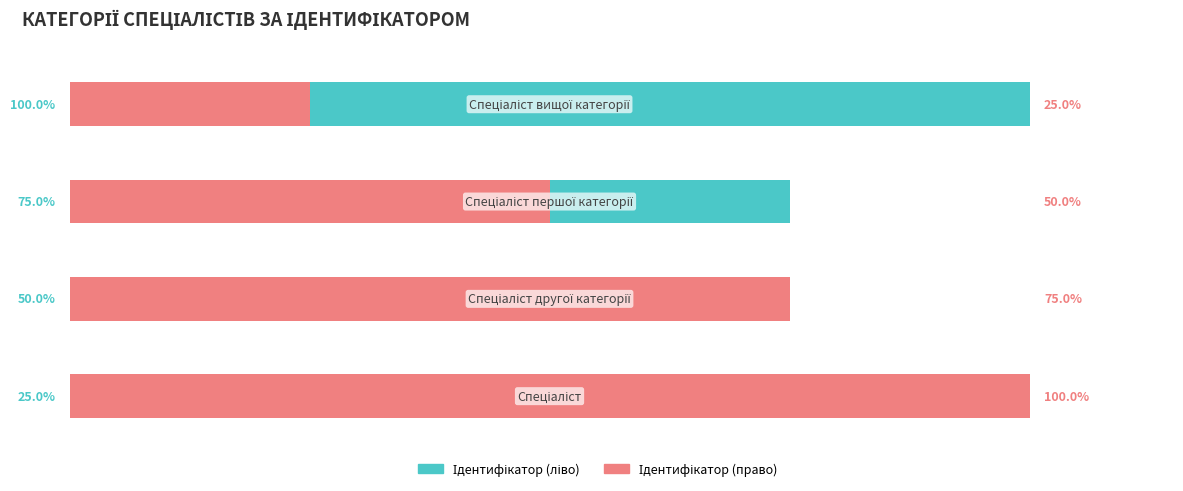

What is the maximum value shown in the chart?

100